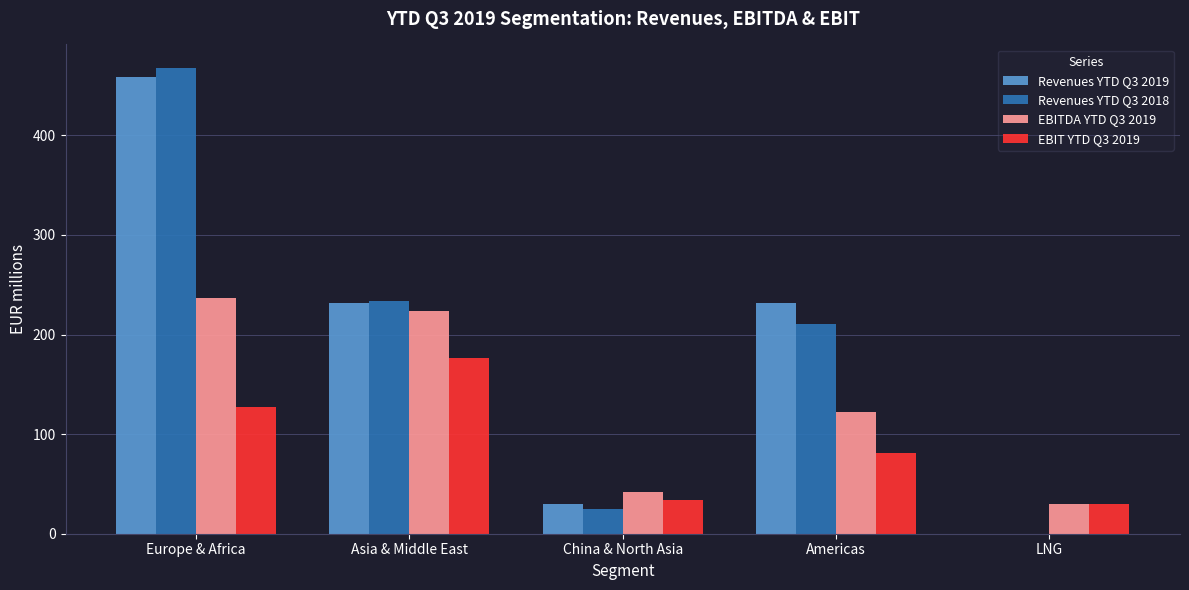

Is it true that EBITDA YTD Q3 2019 equals 207.2 at Americas?

False